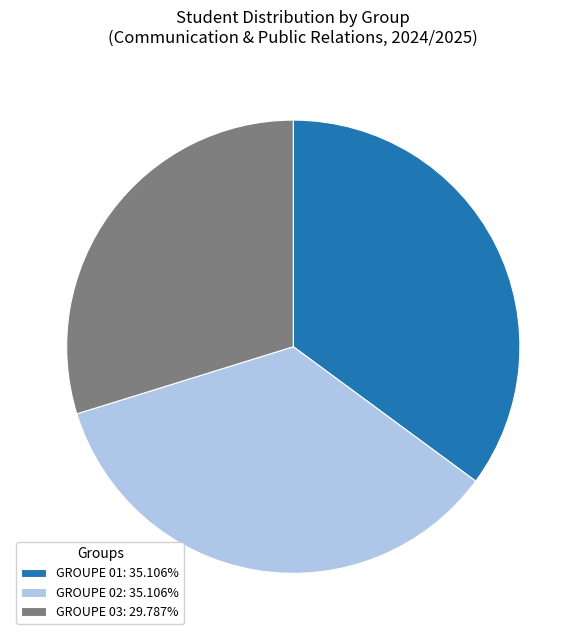

Do GROUPE 02 and GROUPE 01 together represent more than half of the pie?

Yes